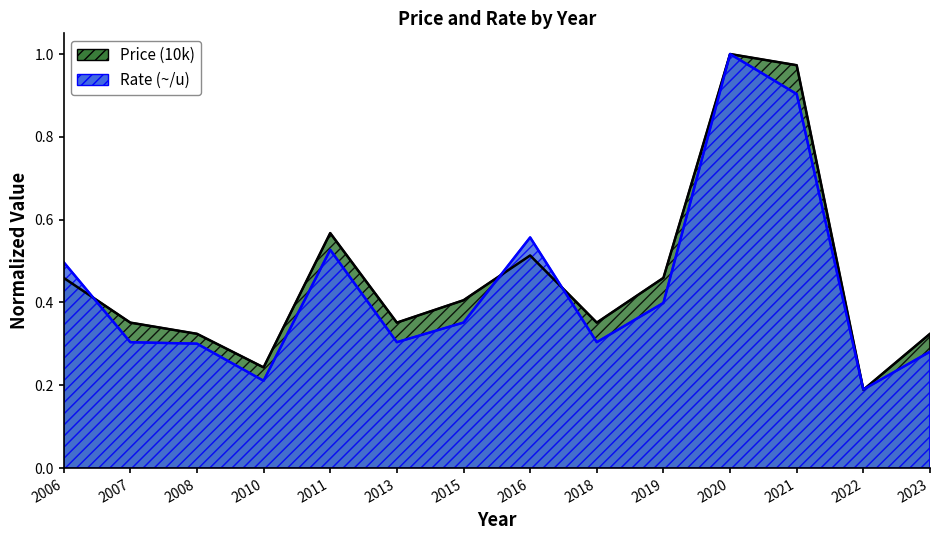

What value does the Rate (per u) series have at 2011?

0.5